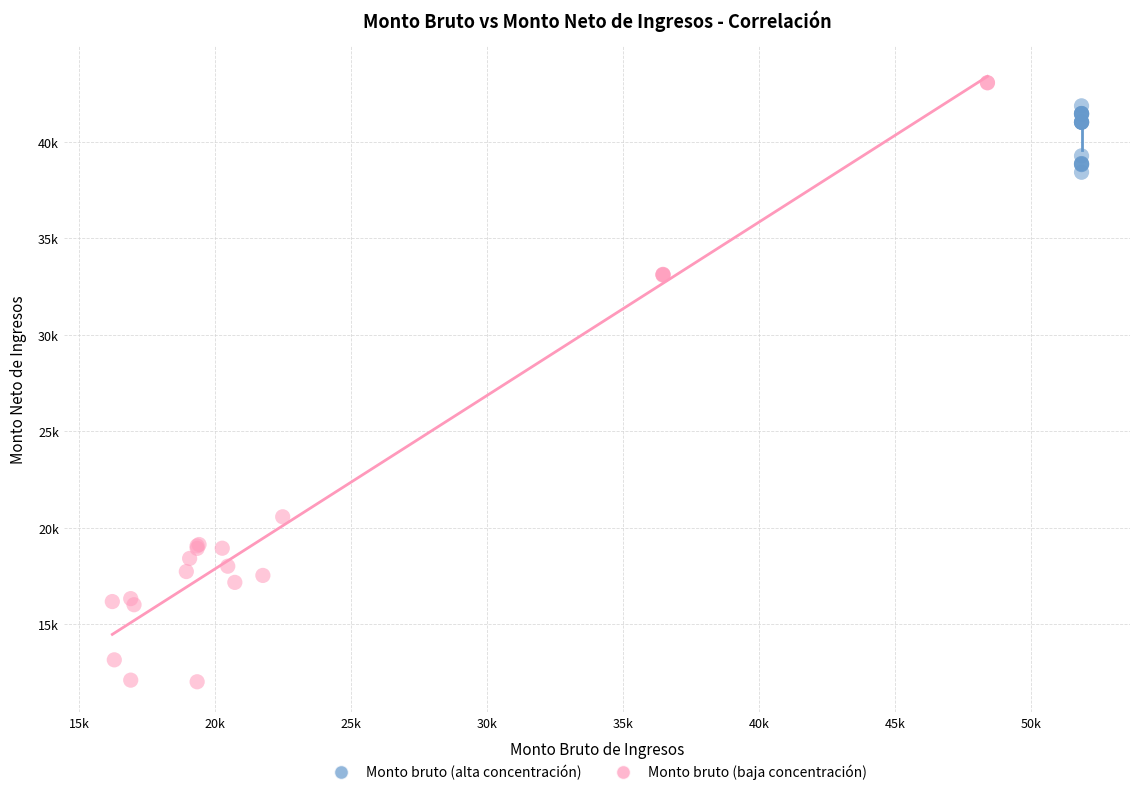

Which series has the largest Y range (max minus min)?

Monto bruto (baja concentración)